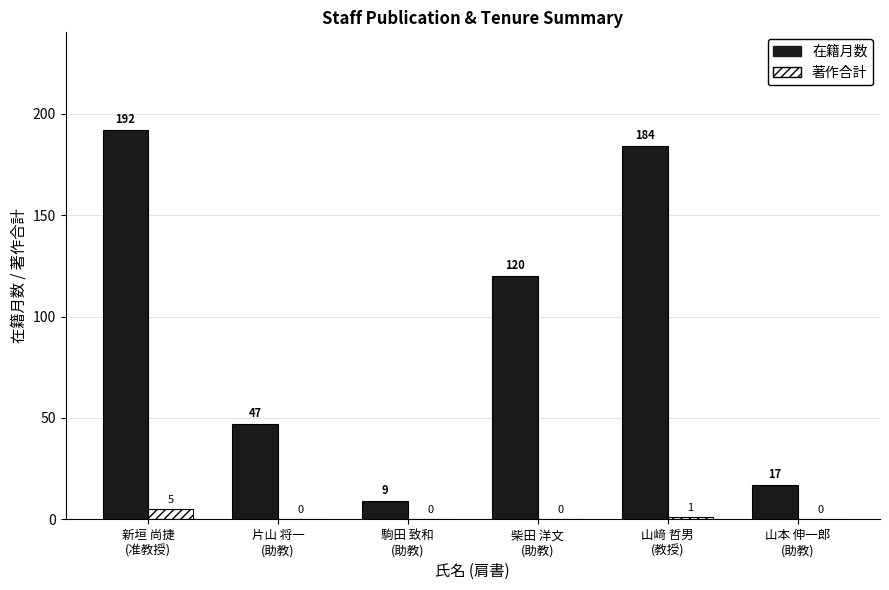

Which series has the largest total across all categories?

在籍月数